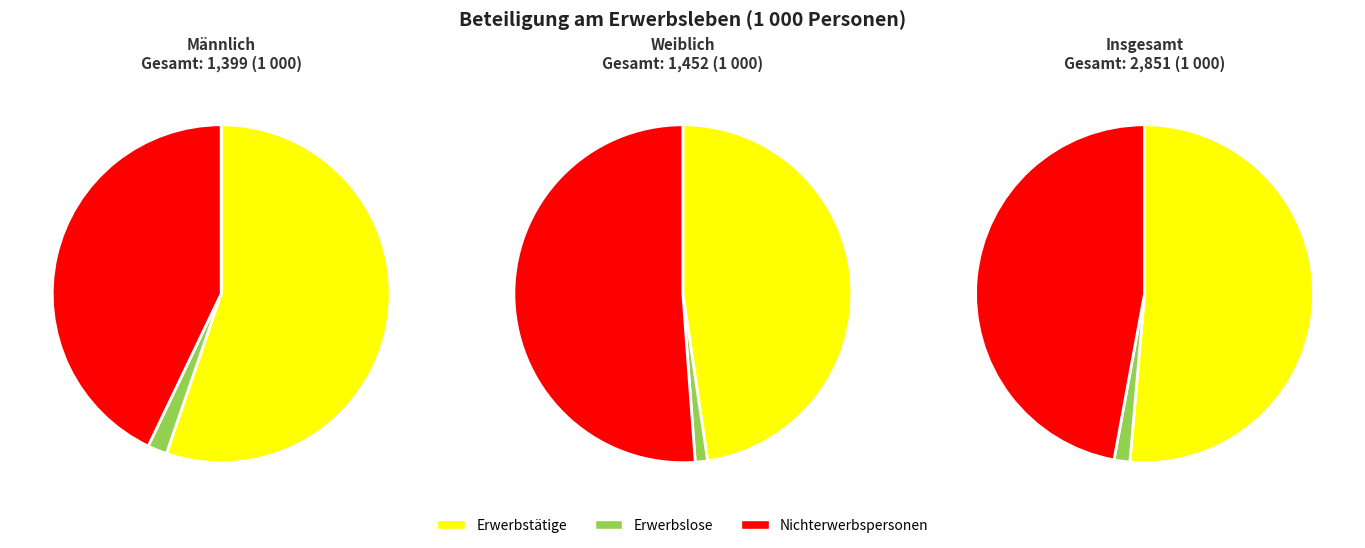

Is it true that Insgesamt is 50% of the pie?

True